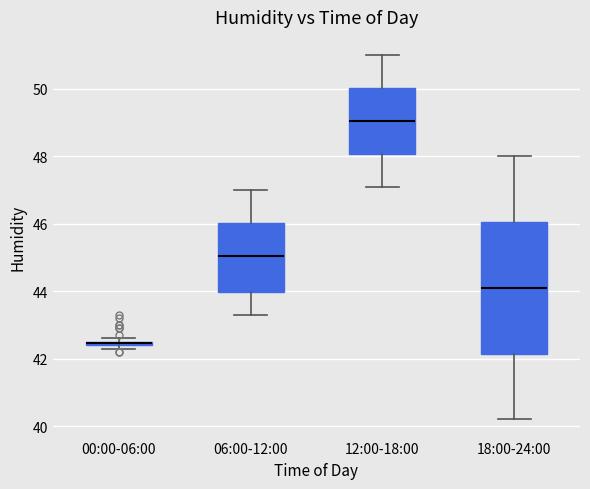

Where does the lower whisker of the box for 12:00-18:00 end on the y-axis? The values are not printed on the chart, so give them approximately, as read against the axis.

47.2